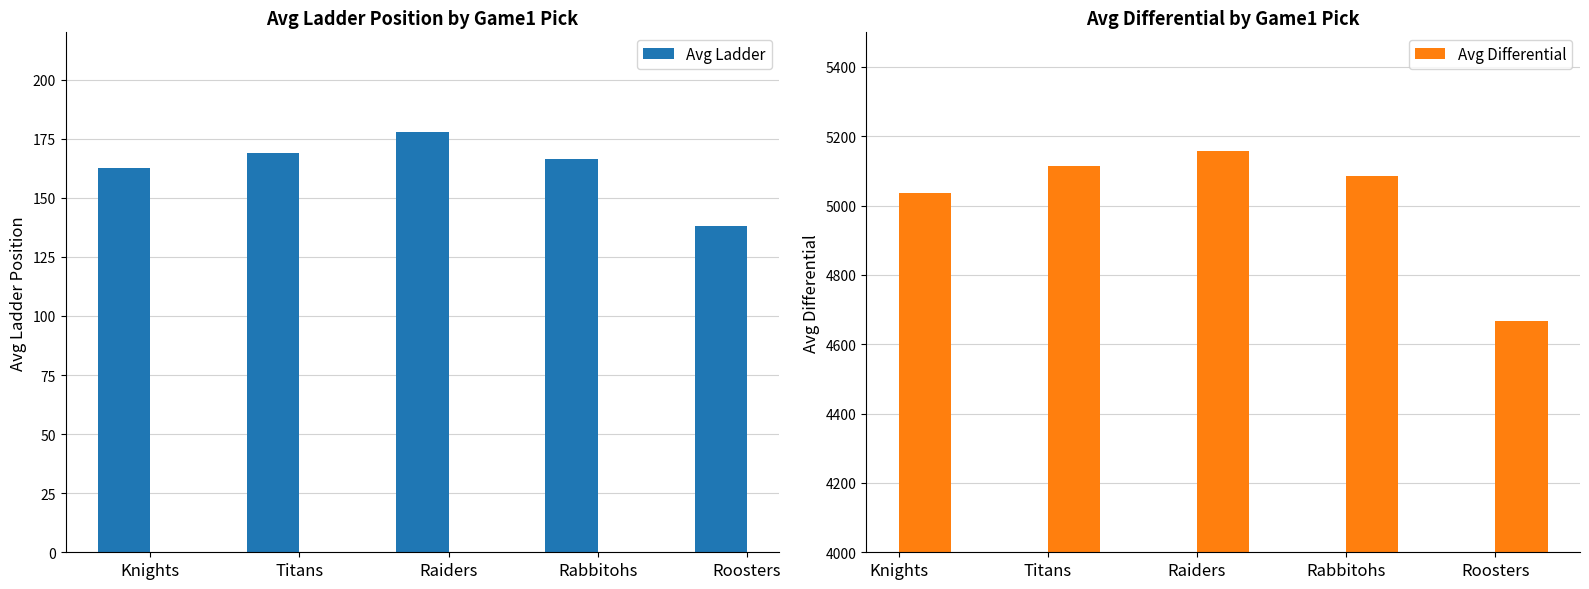

Count the number of categories in the chart.

5